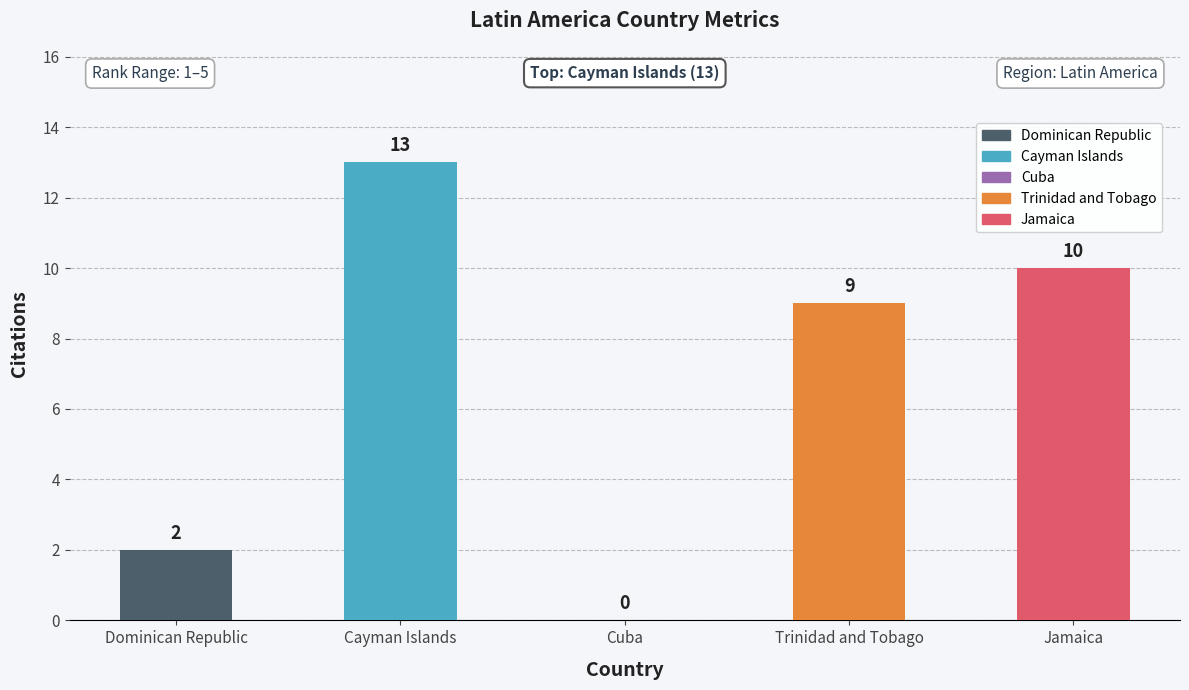

What is the greatest value displayed?

13